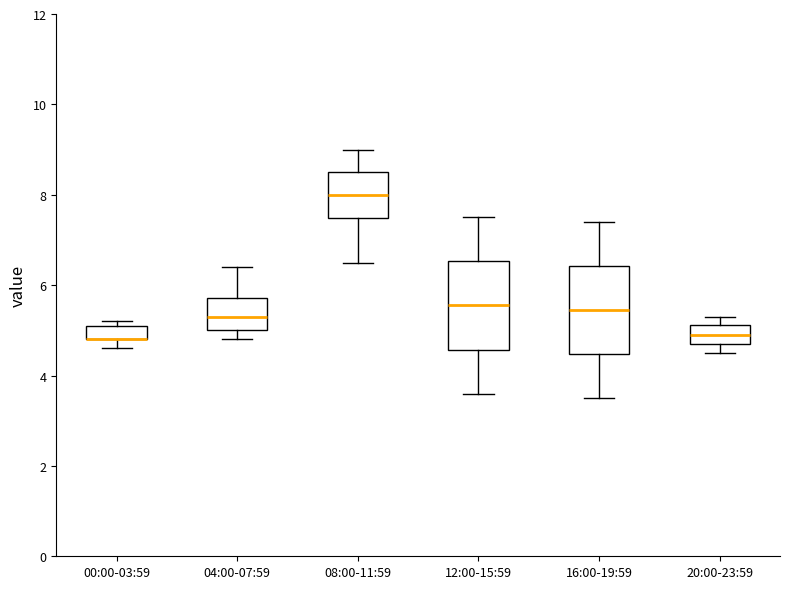

Where is the lower edge of the box for 12:00-15:59 on the y-axis? The values are not printed on the chart, so give them approximately, as read against the axis.

4.6